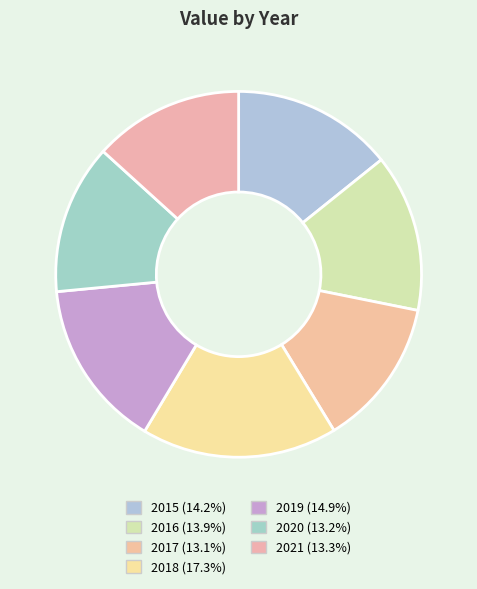

True or false: 2019 accounts for 24% of the total.

False